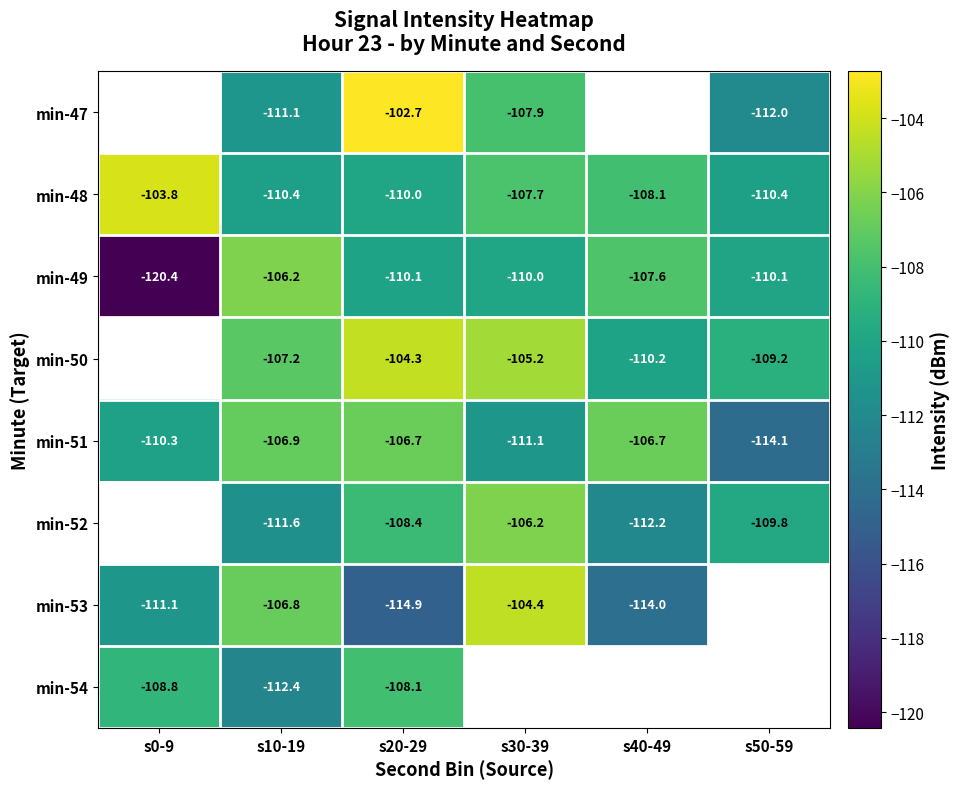

How many distinct data groups are displayed?

8